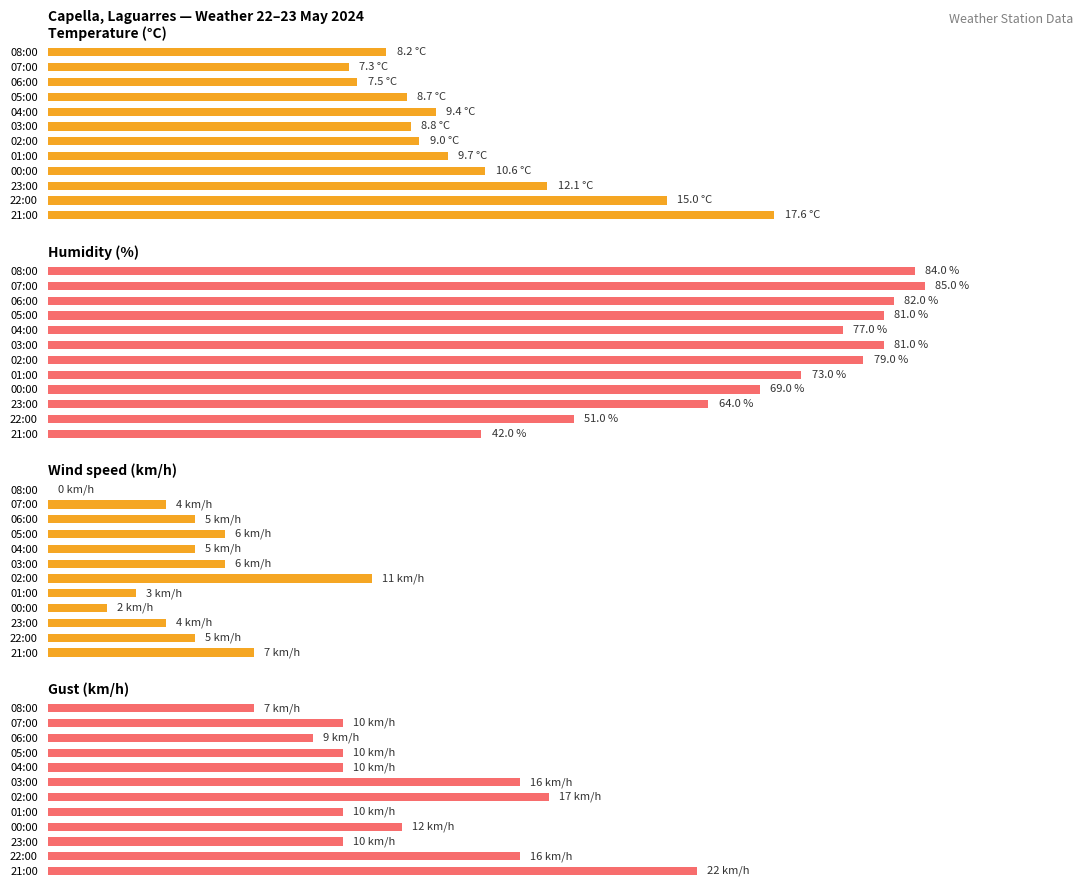

Between 22:00 and 21:00, which is larger?

21:00